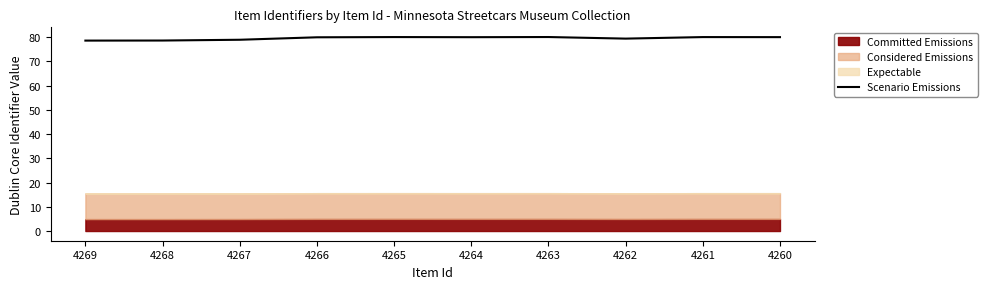

What is the sum of all values?

795.1